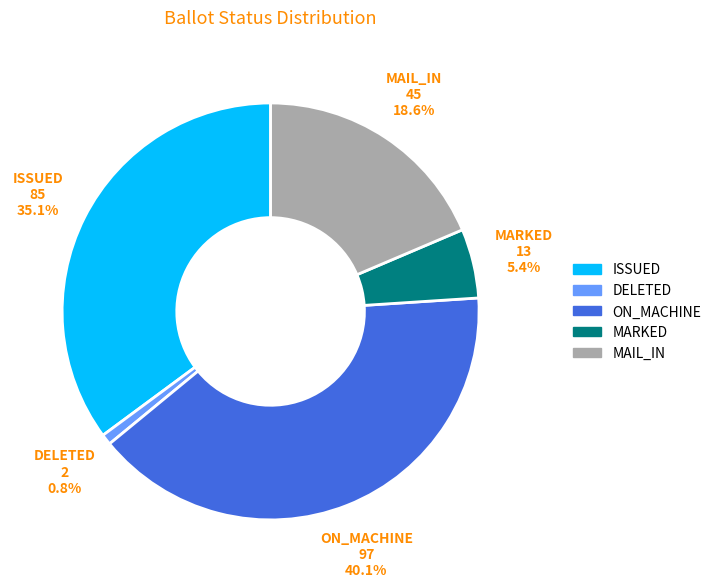

Does any single category account for the majority?

No